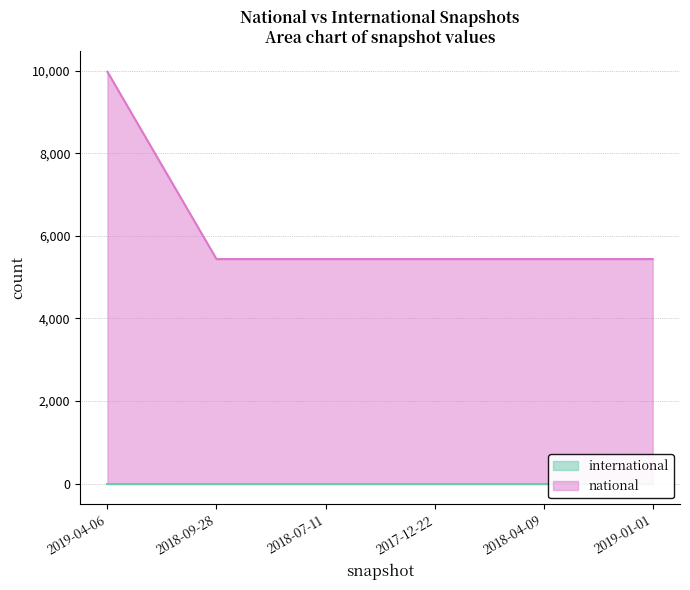

What is the ratio of the value at 2018-04-09 to the value at 2018-07-11?

1.0